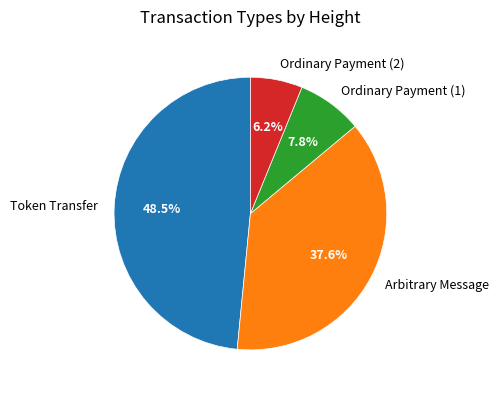

Approximately how many times larger is the value at Arbitrary Message compared to Token Transfer?

0.8